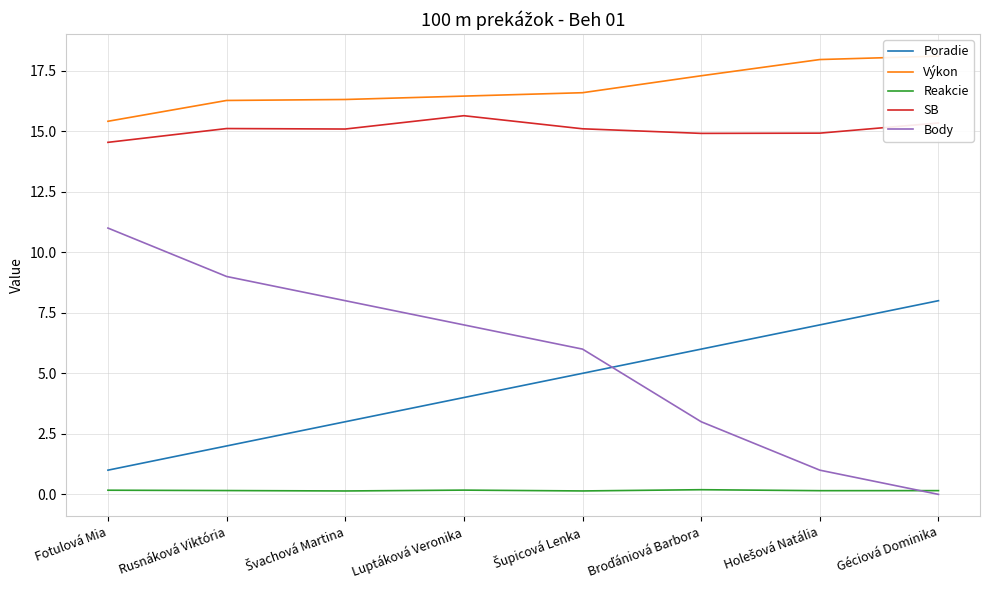

Reading left to right, extract all data points from this chart.

Poradie: Fotulová Mia=1.0	Rusnáková Viktória=2.0	Švachová Martina=3.0	Luptáková Veronika=4.0	Šupicová Lenka=5.0	Broďániová Barbora=6.0	Holešová Natália=7.0	Géciová Dominika=8.0
Výkon: Fotulová Mia=15.4	Rusnáková Viktória=16.3	Švachová Martina=16.3	Luptáková Veronika=16.4	Šupicová Lenka=16.6	Broďániová Barbora=17.3	Holešová Natália=18.0	Géciová Dominika=18.1
Reakcie: Fotulová Mia=0.2	Rusnáková Viktória=0.2	Švachová Martina=0.1	Luptáková Veronika=0.2	Šupicová Lenka=0.1	Broďániová Barbora=0.2	Holešová Natália=0.2	Géciová Dominika=0.2
SB: Fotulová Mia=14.5	Rusnáková Viktória=15.1	Švachová Martina=15.1	Luptáková Veronika=15.6	Šupicová Lenka=15.1	Broďániová Barbora=14.9	Holešová Natália=14.9	Géciová Dominika=15.3
Body: Fotulová Mia=11.0	Rusnáková Viktória=9.0	Švachová Martina=8.0	Luptáková Veronika=7.0	Šupicová Lenka=6.0	Broďániová Barbora=3.0	Holešová Natália=1.0	Géciová Dominika=0.0